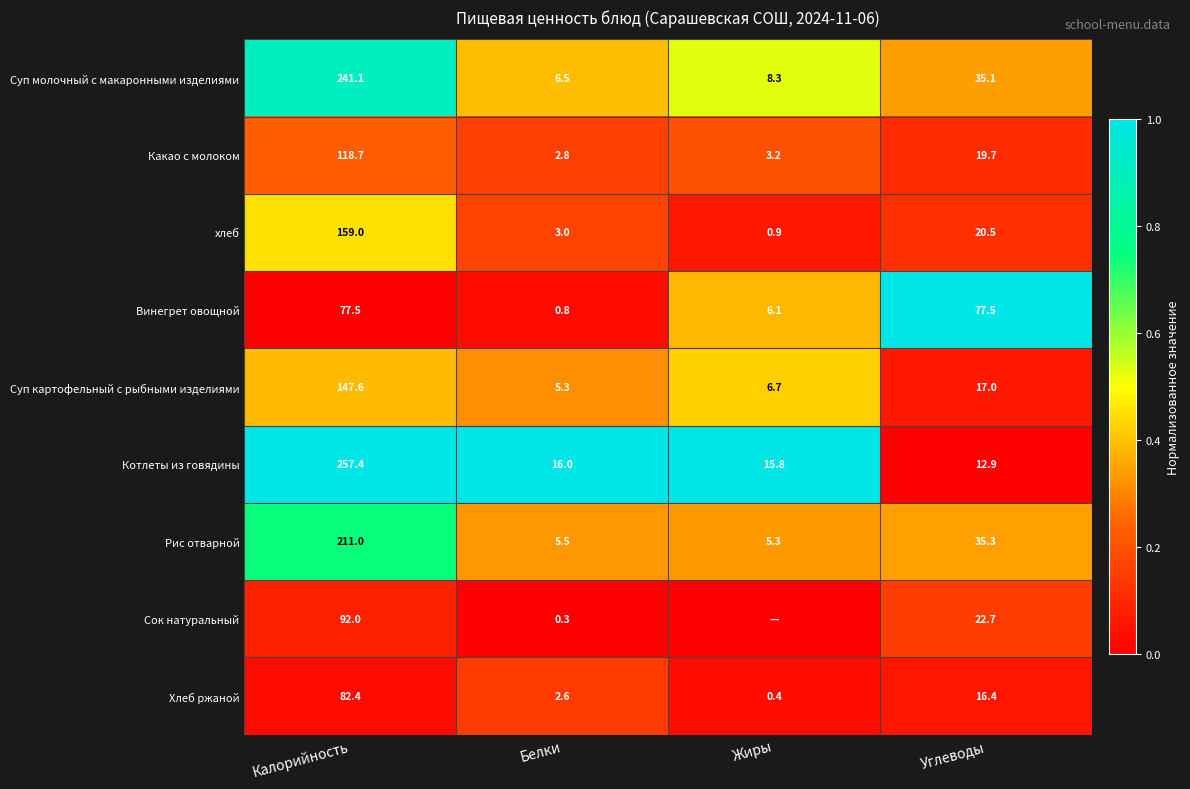

At which label does Суп молочный с макаронными изделиями reach its minimum?

Белки